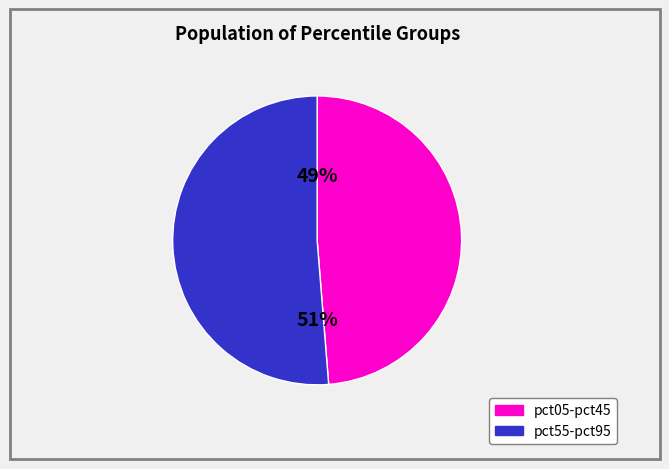

To the nearest percent, what is the average slice percentage?

50%